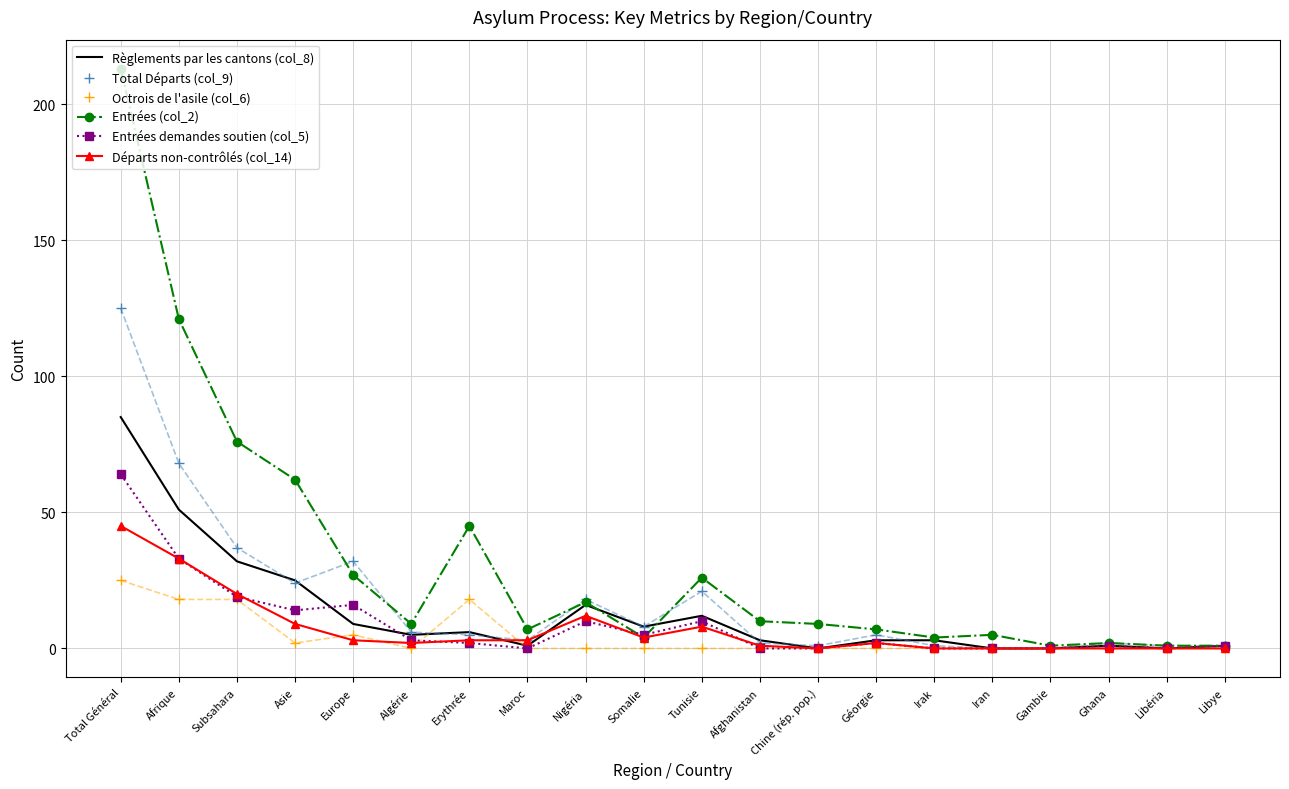

Which series has the widest spread of values?

Entrées (col_2)